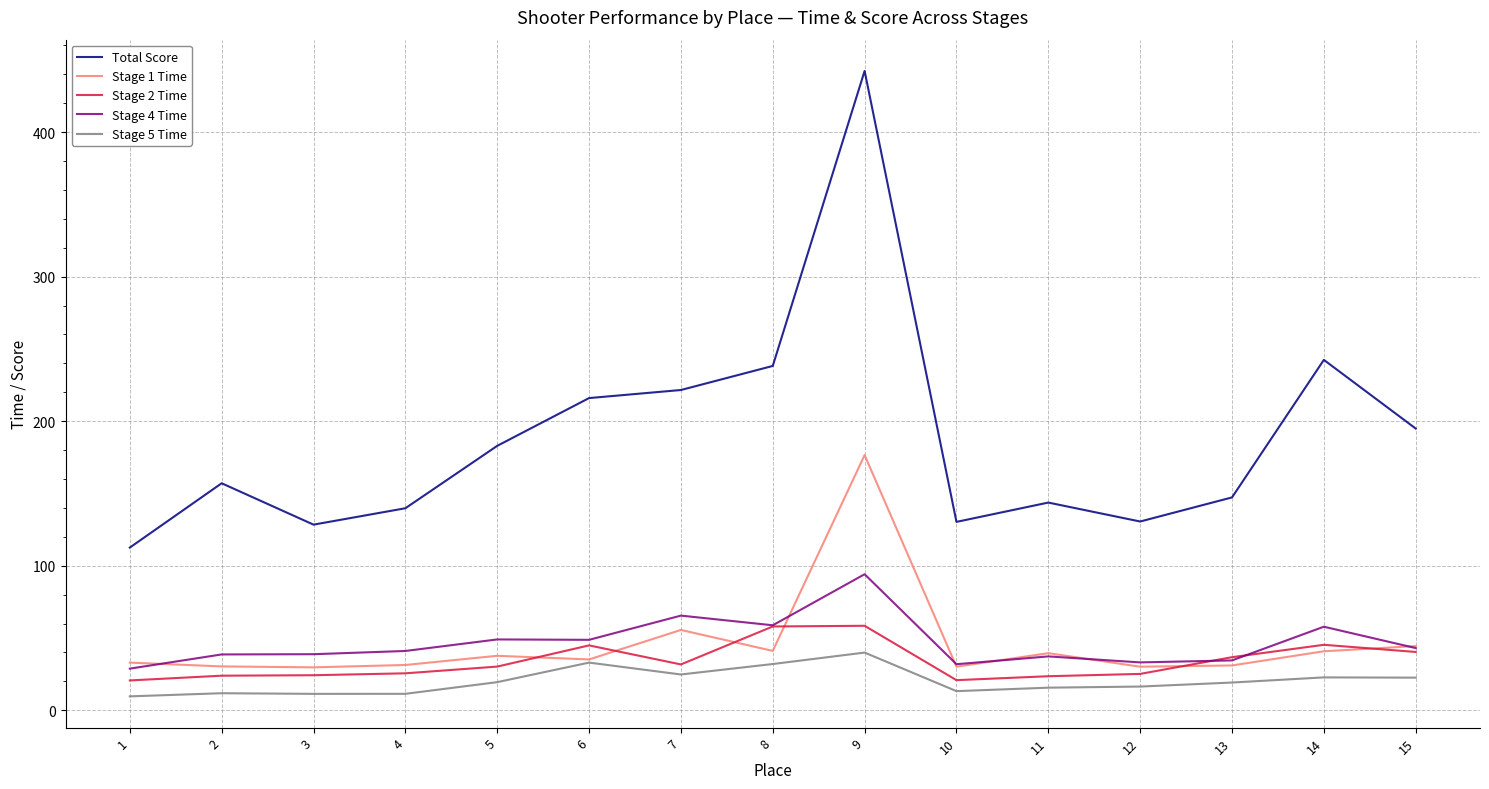

Which series changed the most between 5 and 14?

Total Score